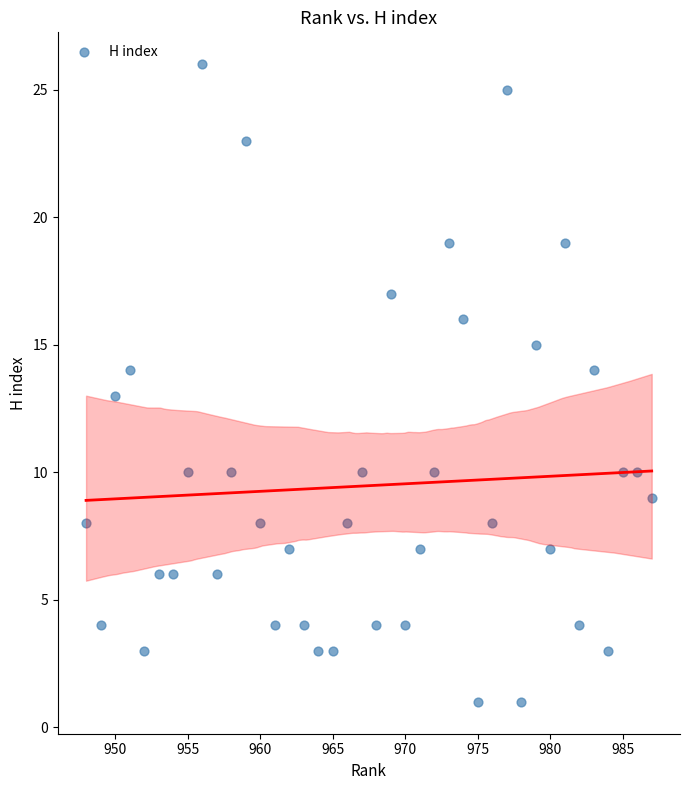

What is the range of X values (max minus min)?

39